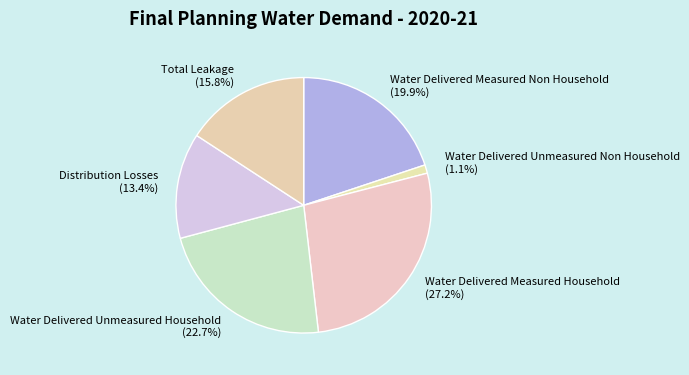

To the nearest percent, what is the difference between the largest and smallest slice percentages?

26%